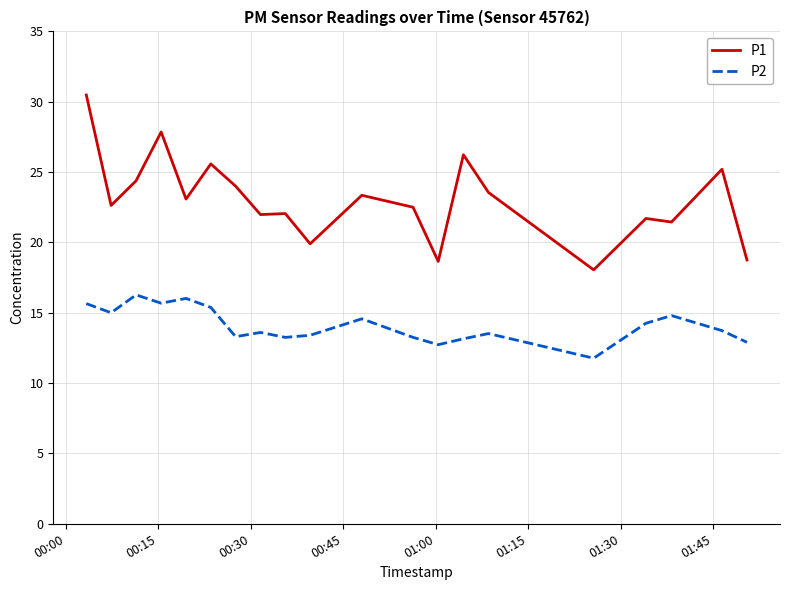

Which series has the largest total across all categories?

P1